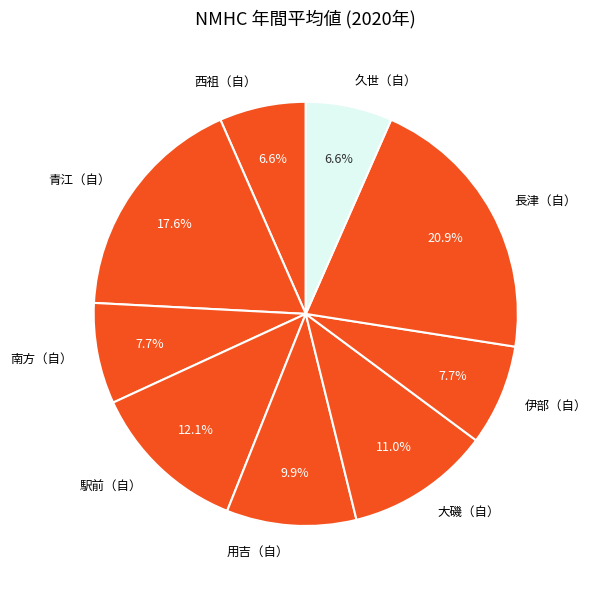

Count the number of slices in the pie.

9